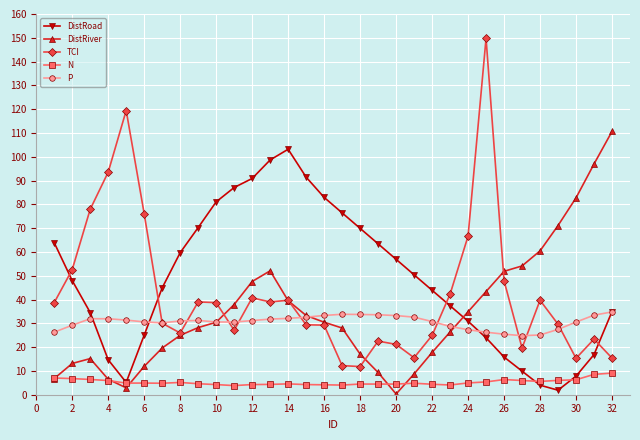

How many lines are shown in the chart?

5